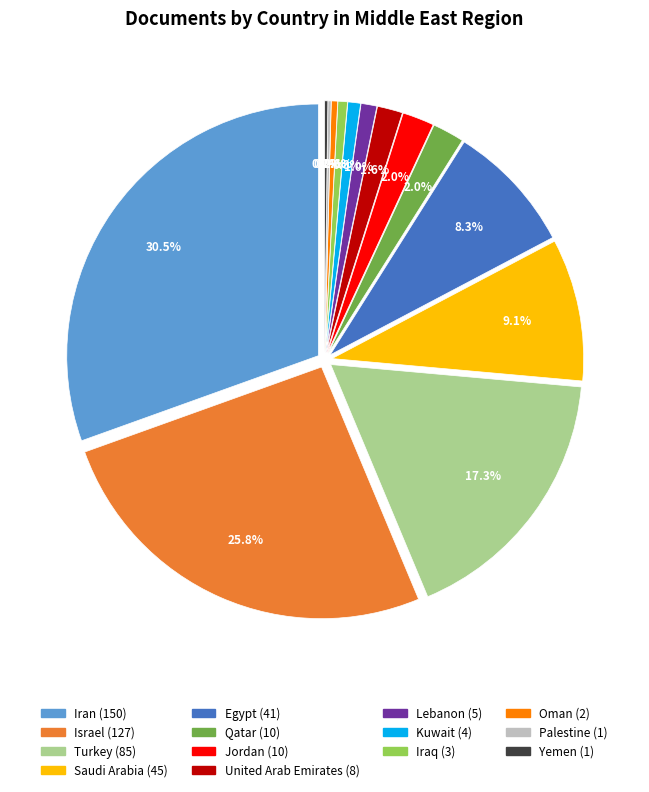

To the nearest percent, what is the difference between the largest and smallest slice percentages?

30%